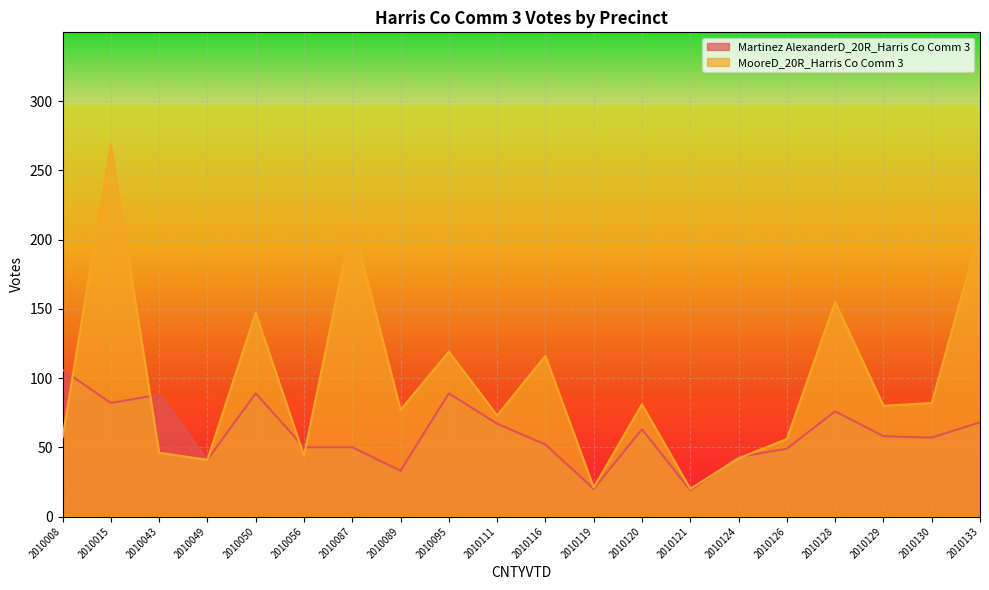

At which category does Martinez AlexanderD_20R_Harris Co Comm 3 reach its first local valley?

2010015